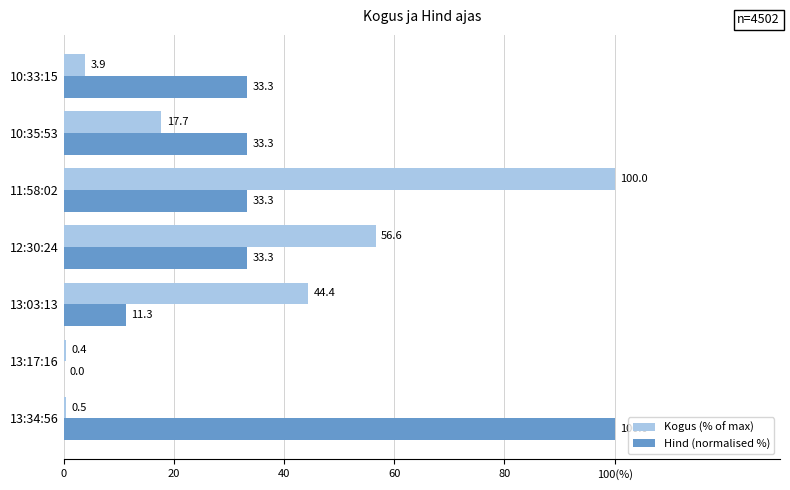

What are all the series names shown in the legend?

Kogus (% of max), Hind (normalised %)